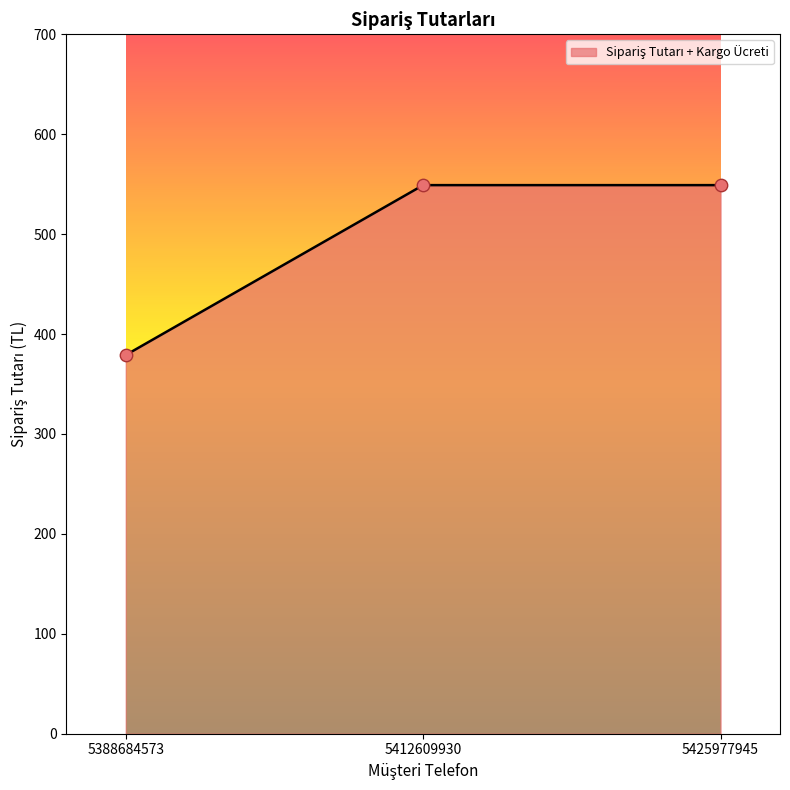

What is the change in value from 5388684573 to 5412609930?

+170